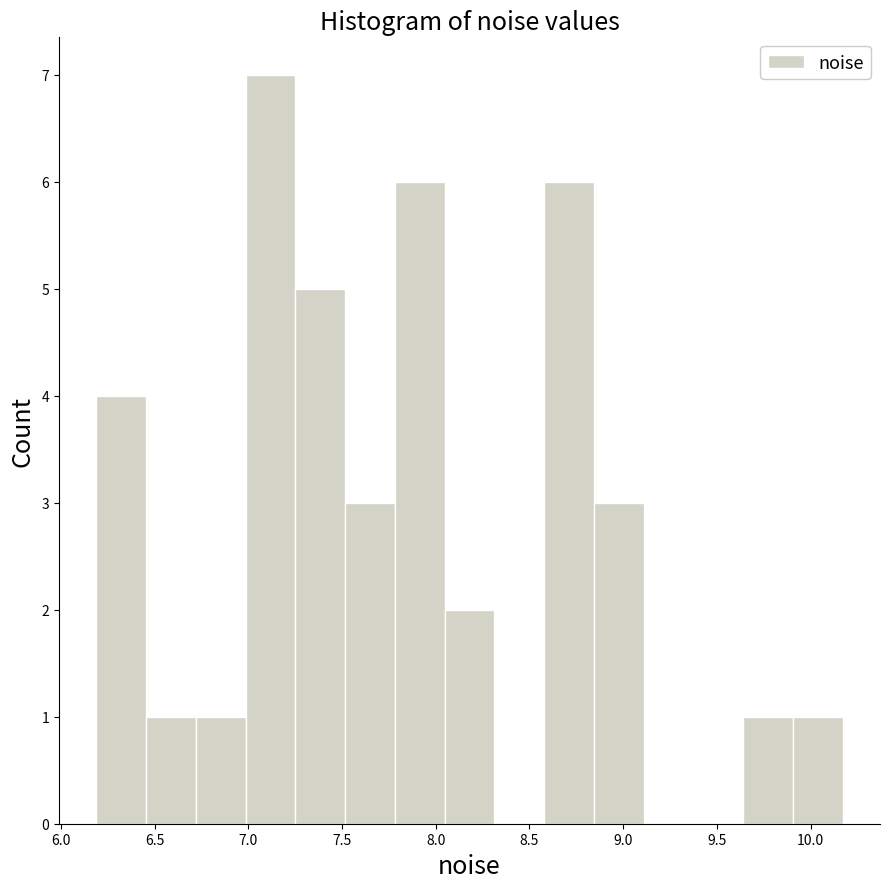

What is the height of the bar covering 7.80 to 8.05 on the x-axis? Neither the bar edges nor the heights are printed on the chart, so give them approximately, as read against the axes.

6